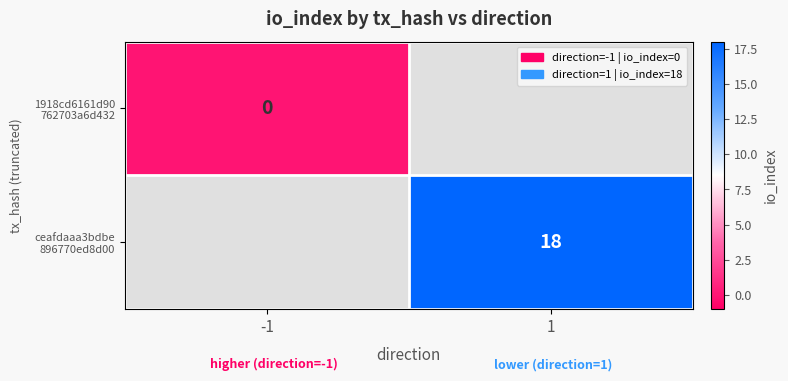

List the labels in order of 1918cd6161d90 762703a6d432 value, largest first.

-1, 1